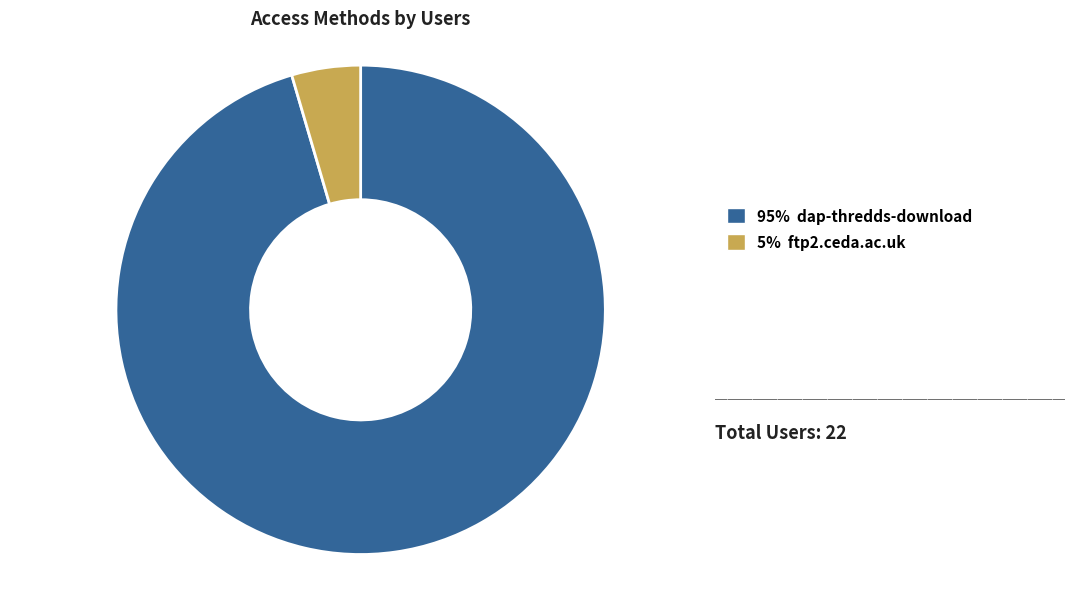

Is there any slice that represents more than half of the pie?

Yes